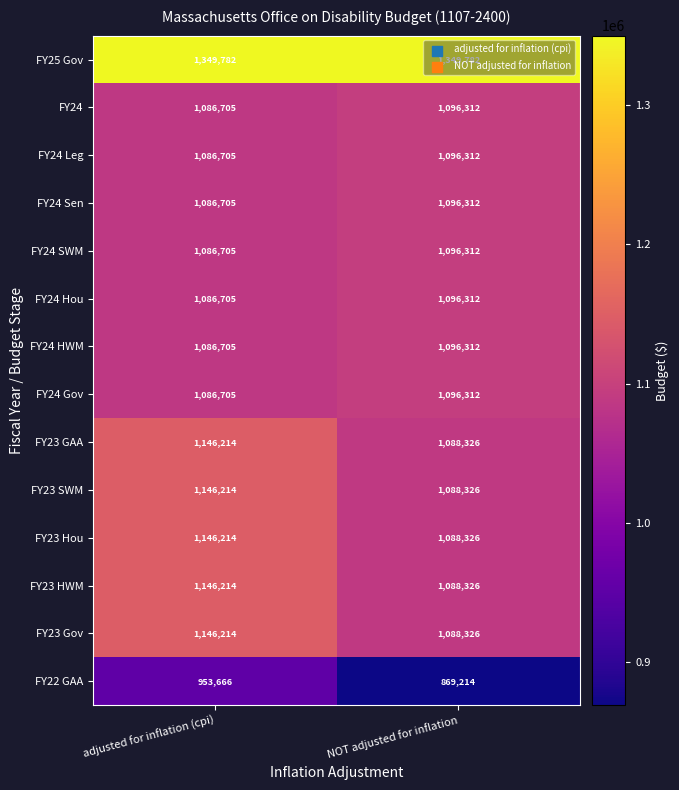

How many data points in FY23 GAA are less than 1146214?

1